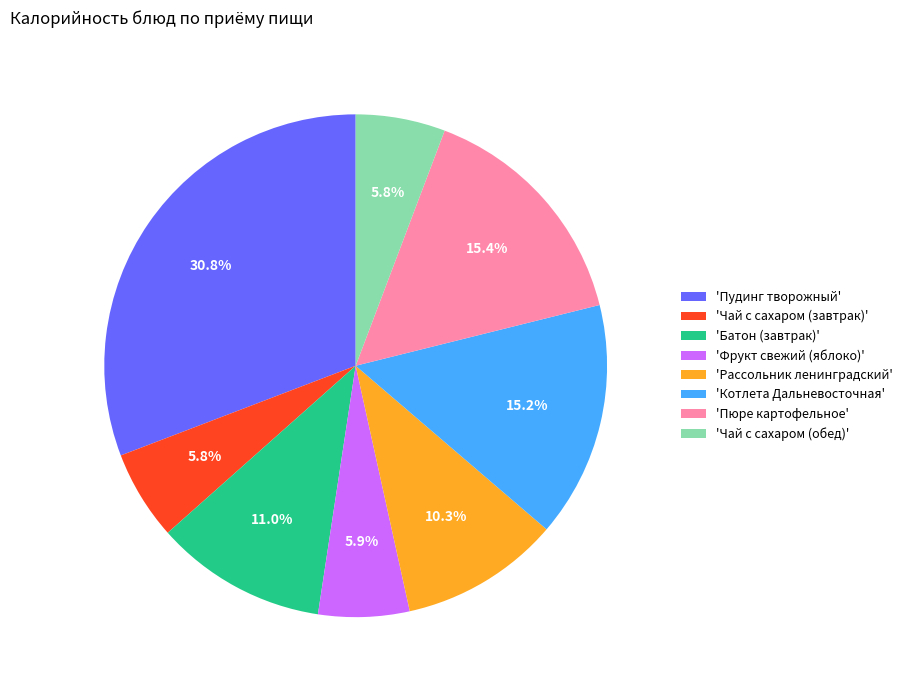

Is 'Котлета Дальневосточная' the majority of the pie?

No